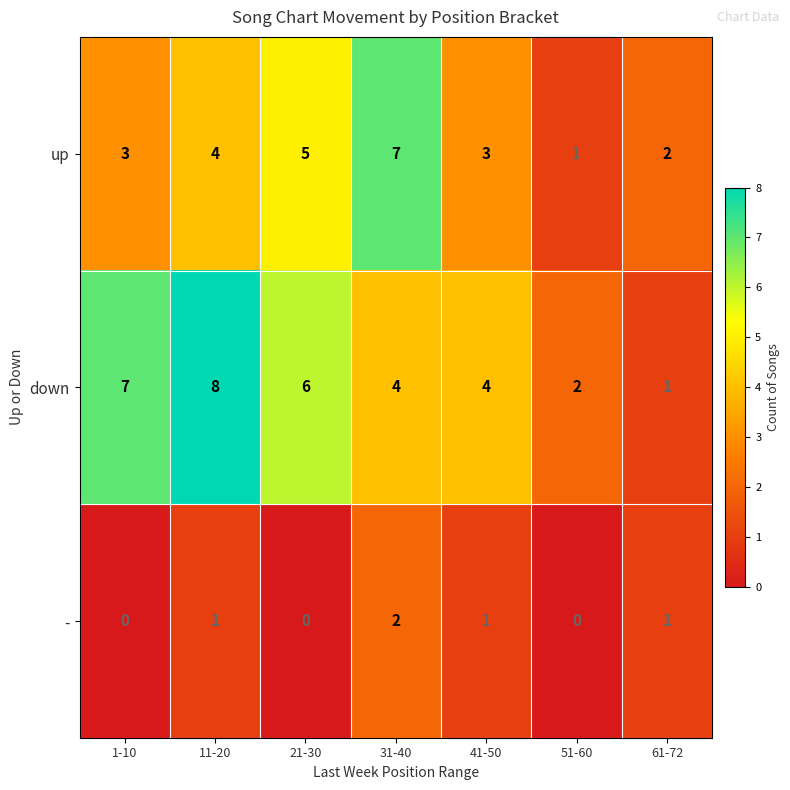

What is the sum of all - values?

5